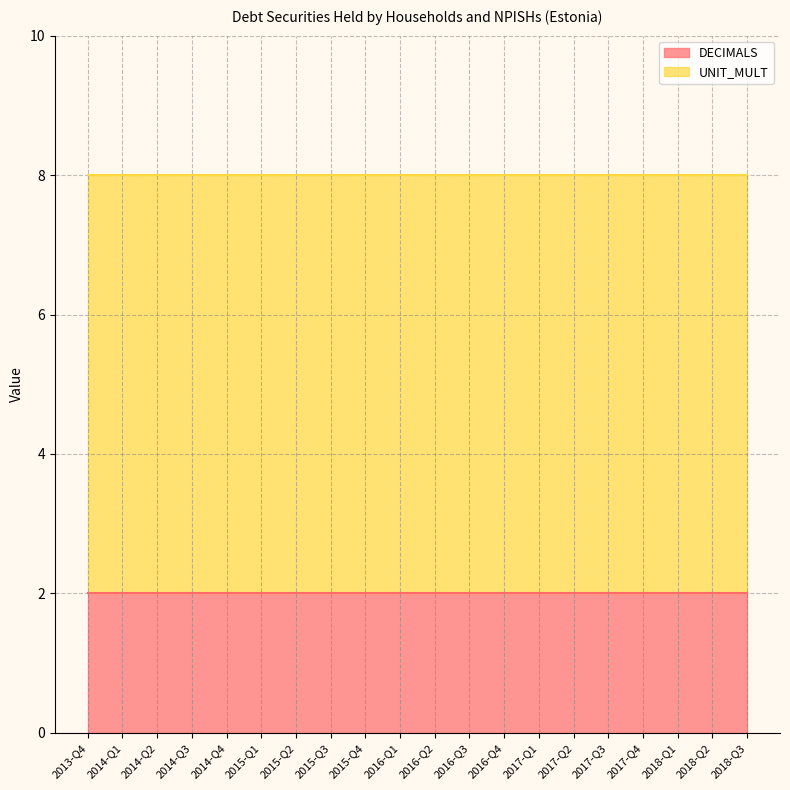

True or false: UNIT_MULT and DECIMALS intersect in this chart.

False